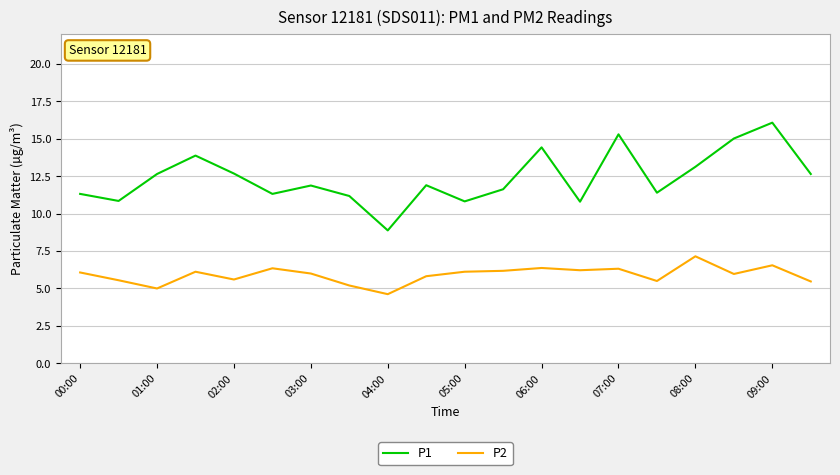

What is the difference between the maximum and minimum values in the P1 series?

7.2